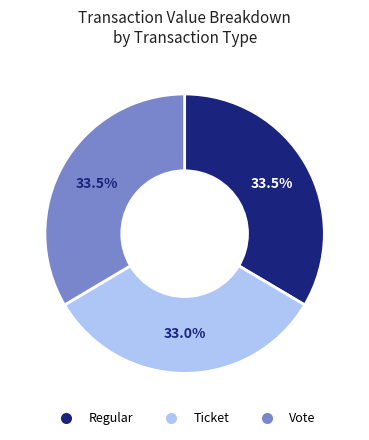

What percentage is NOT represented by Regular?

66.5%